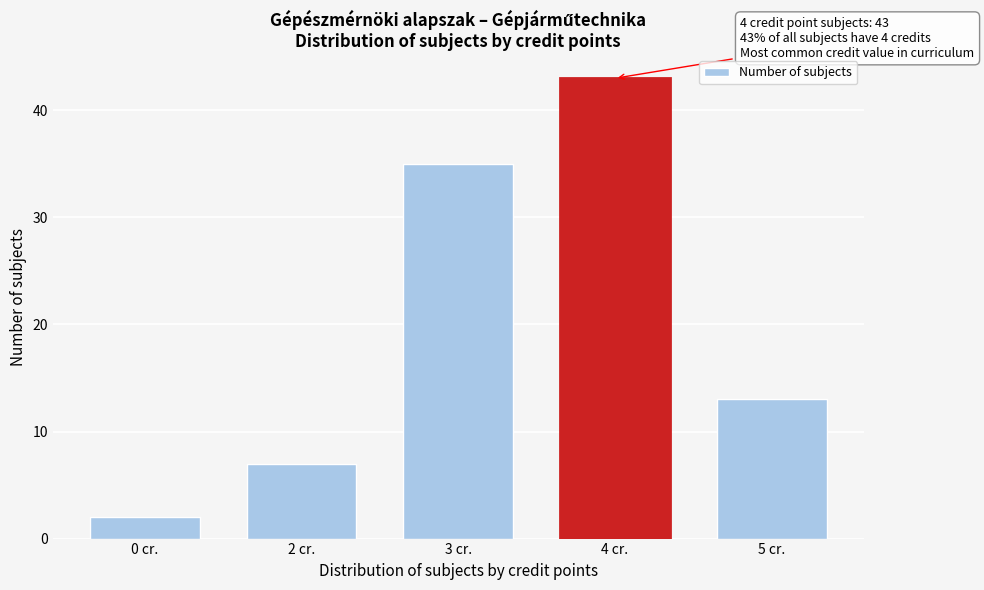

Reading left to right, list all the values displayed in this chart.

2	7	35	43	13